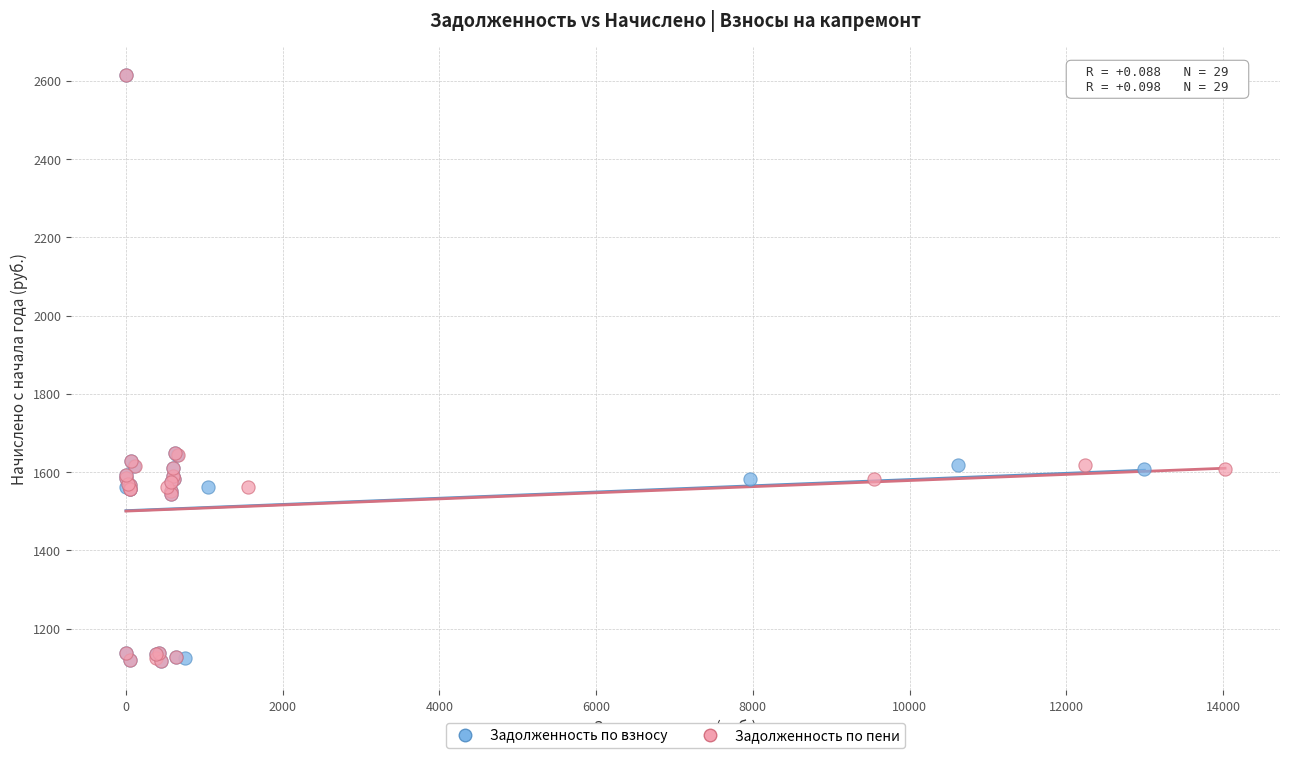

What are all the series names shown in the legend?

Задолженность по взносу, Задолженность по пени